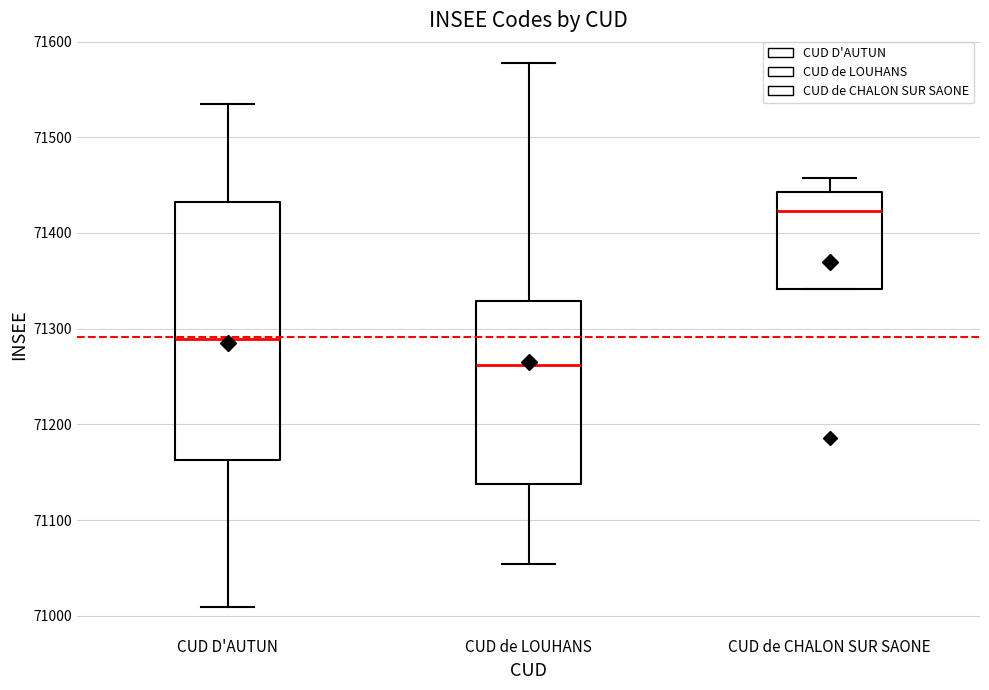

Reading left to right, transcribe this box plot: for each box, give where its median line is, the range the box spans, and where its two whiskers end, as read against the y-axis. The values are not printed on the chart, so give them approximately, as read against the axis.

CUD D'AUTUN: median 71290, box 71160 to 71430, whiskers 71010 to 71540
CUD de LOUHANS: median 71260, box 71140 to 71330, whiskers 71050 to 71580
CUD de CHALON SUR SAONE: median 71420, box 71340 to 71440, whiskers 71340 to 71460